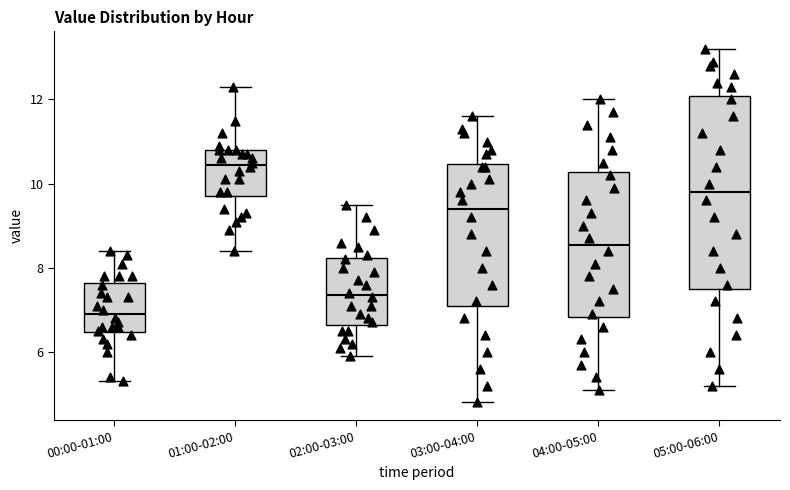

Comparing the boxes themselves (not the whiskers), which one is the tallest?

05:00-06:00